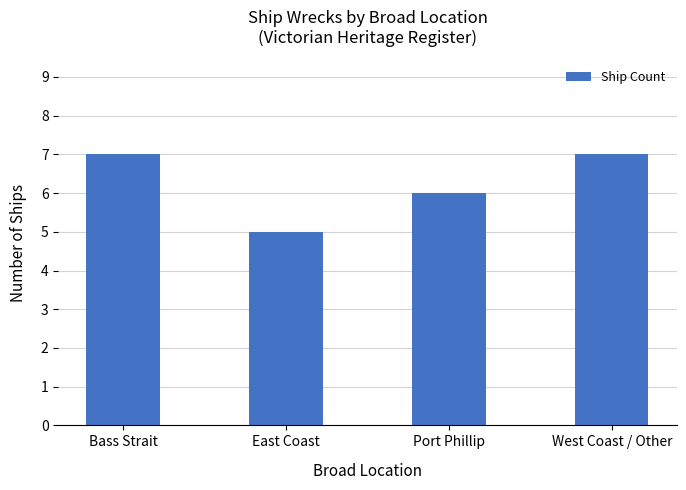

Is it true that the value at East Coast is 5?

True